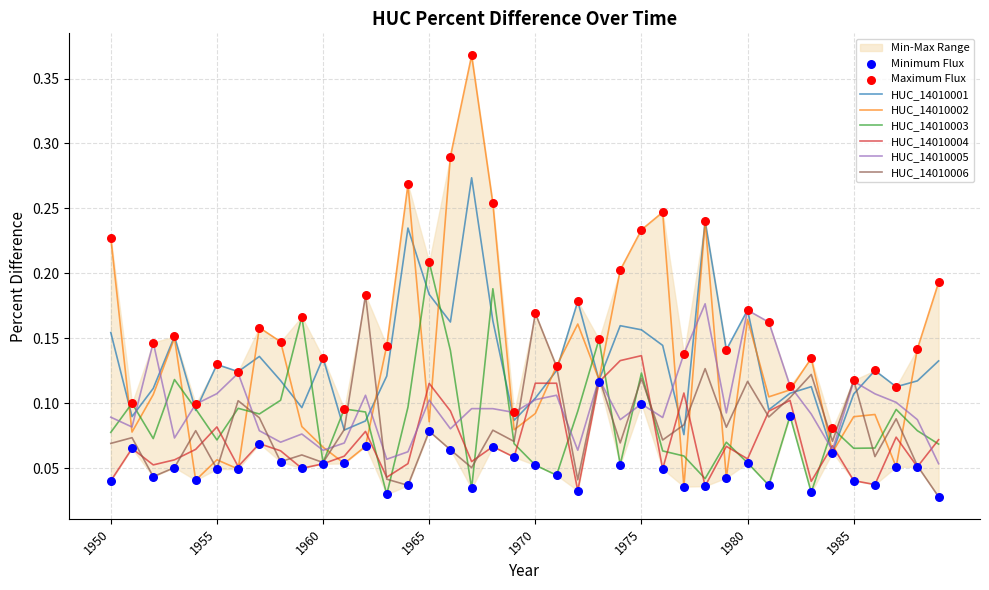

Which series contains the lowest Y value?

HUC_14010006